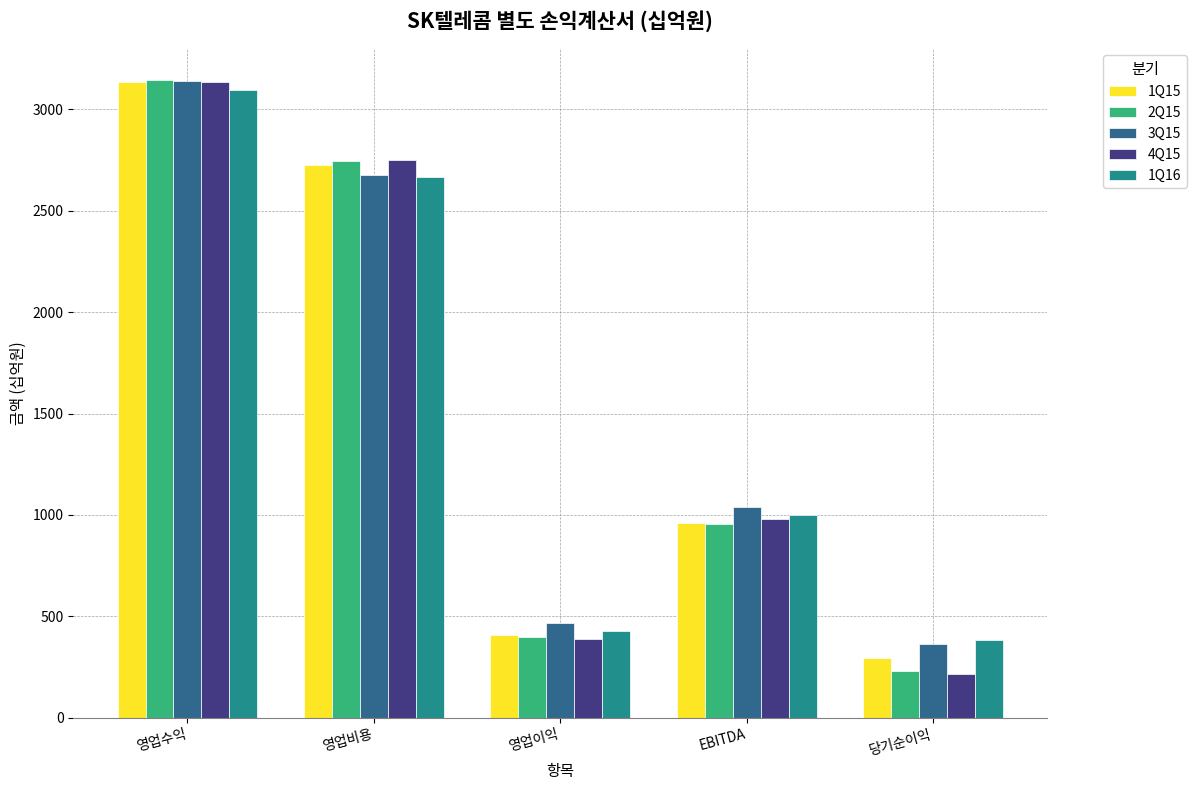

At how many categories does at least one series exceed 2490?

2